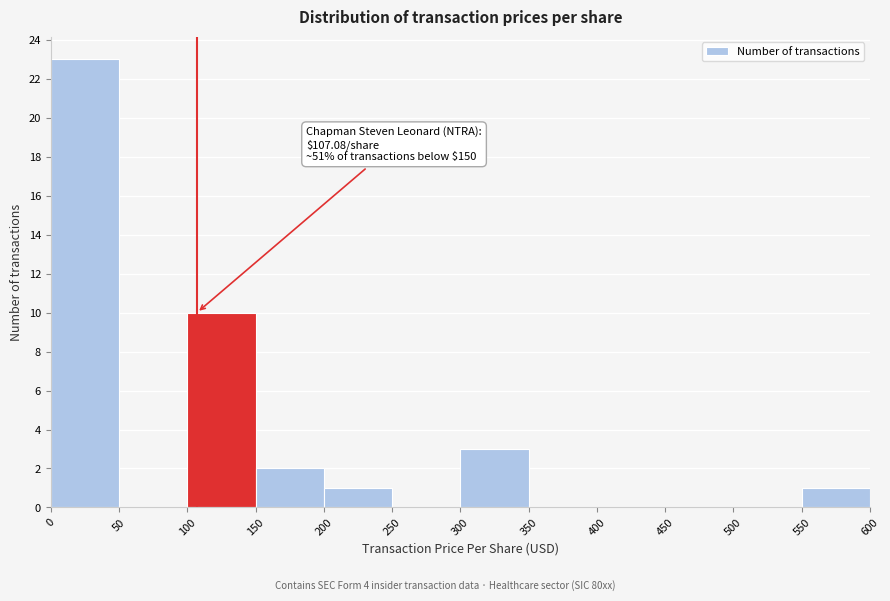

Which range on the x-axis has the tallest bar?

0 to 50